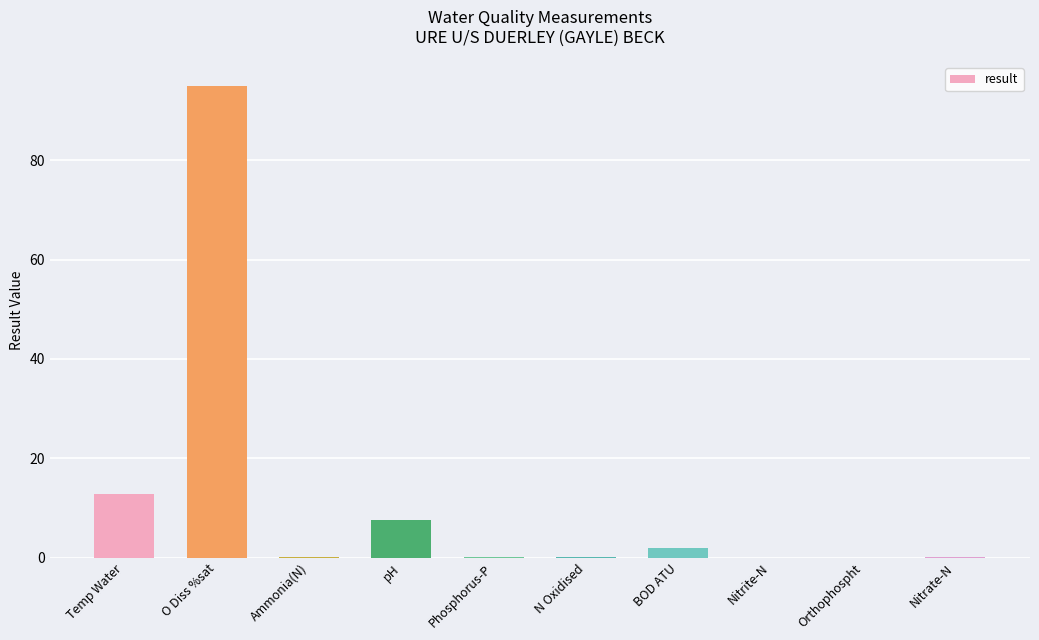

What is the maximum value shown in the chart?

95.0